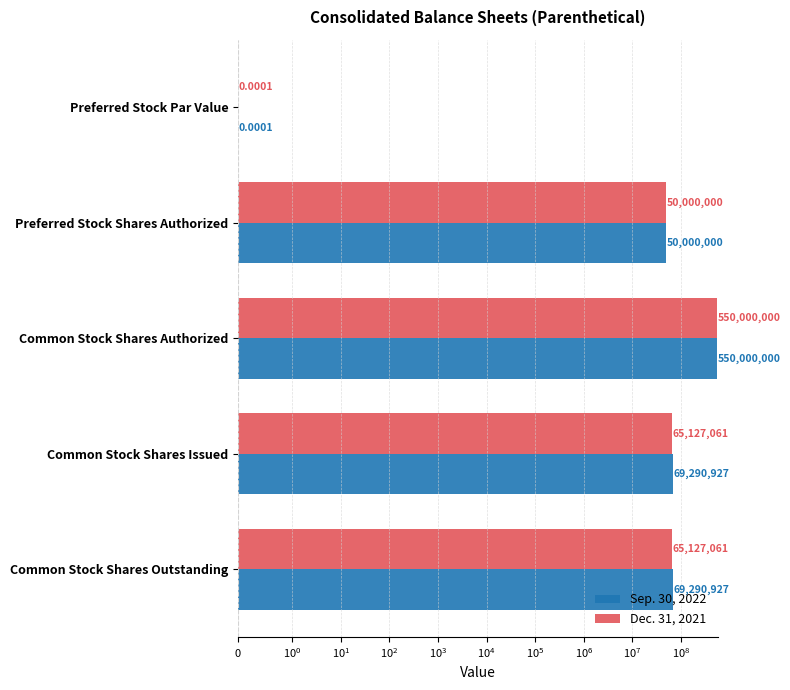

Which series has the widest spread of values?

Sep. 30, 2022